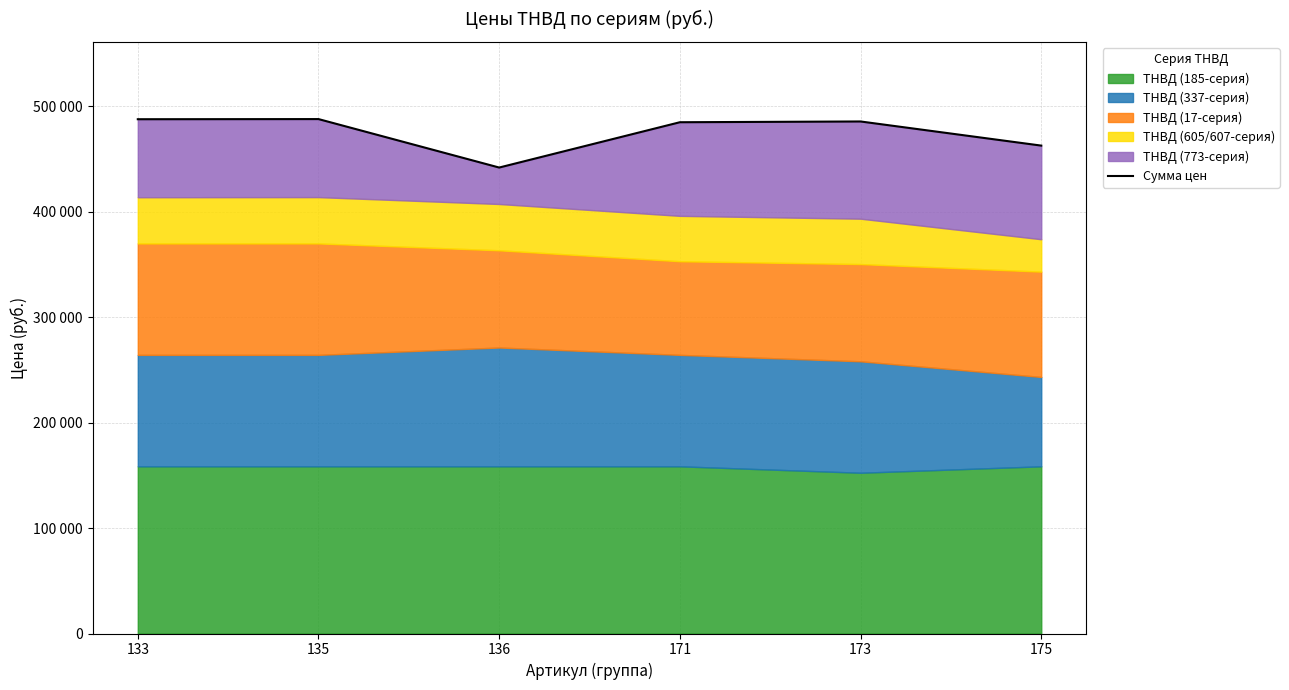

What is the maximum value shown in the chart?

487699